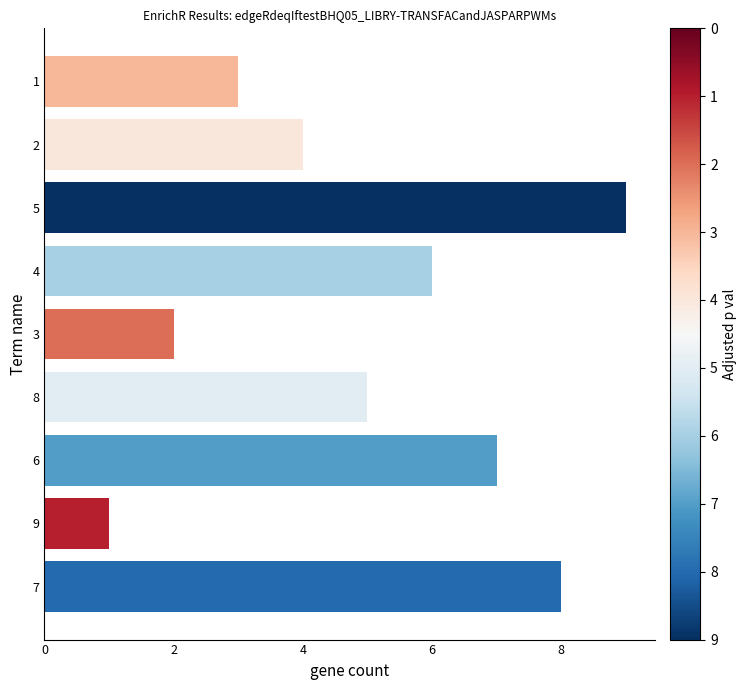

How many data points are less than 5?

4